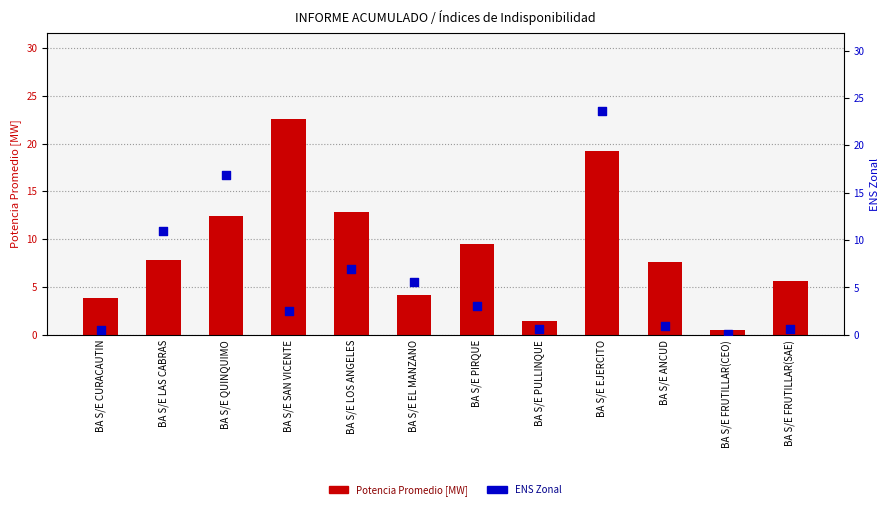

Which series has the largest Y range (max minus min)?

ENS Zonal